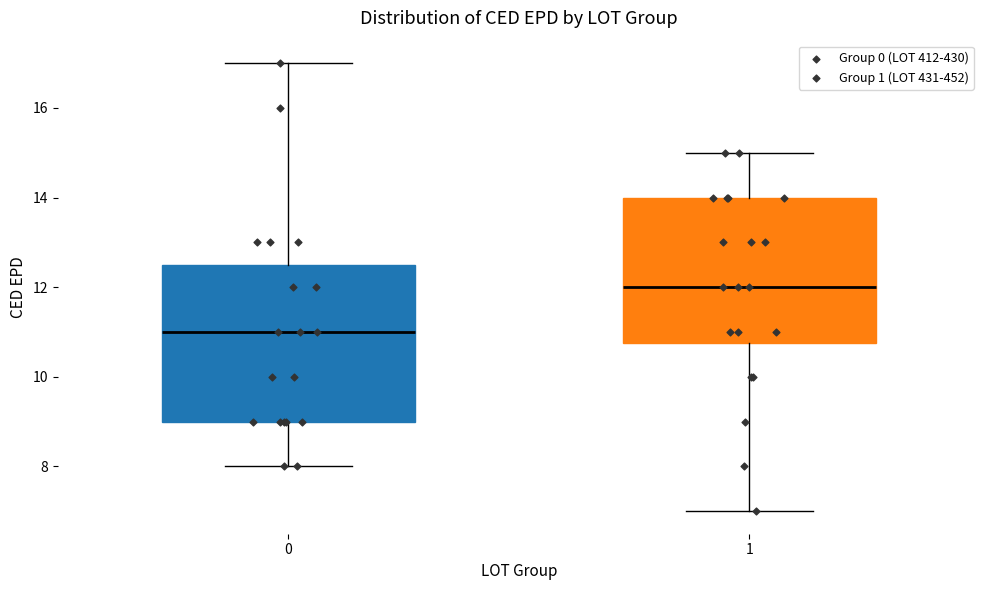

Where does the upper whisker of the box at x = 0 end on the y-axis? The values are not printed on the chart, so give them approximately, as read against the axis.

17.0